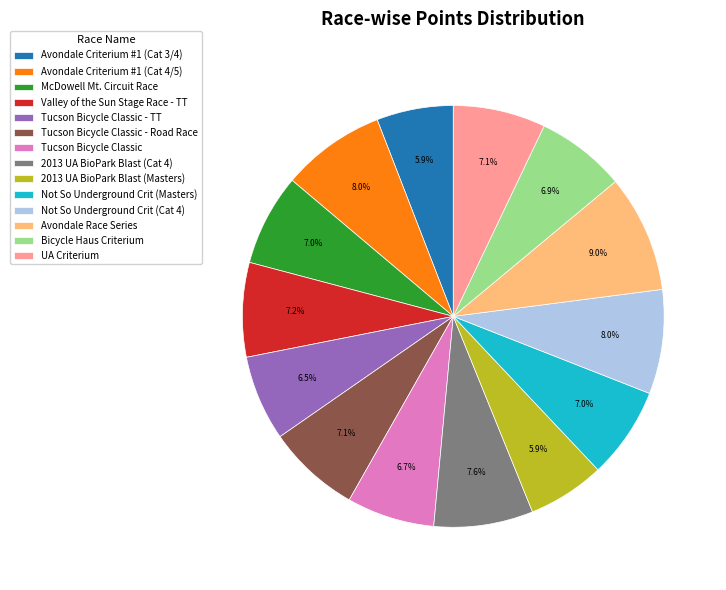

Is there any slice that represents more than half of the pie?

No